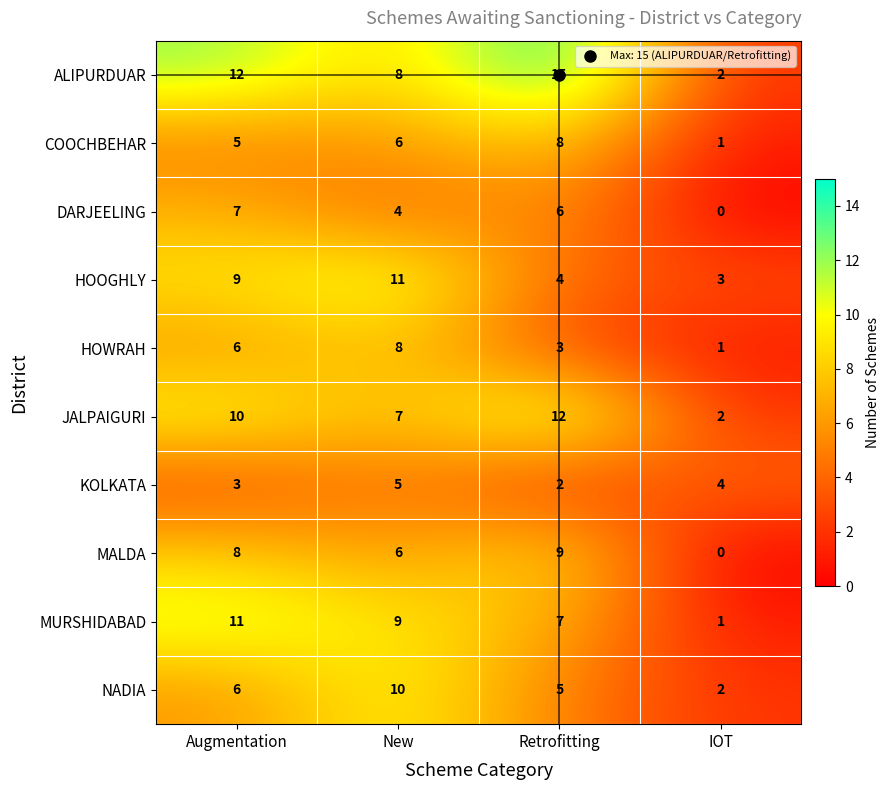

At which label is DARJEELING closest to 3?

New